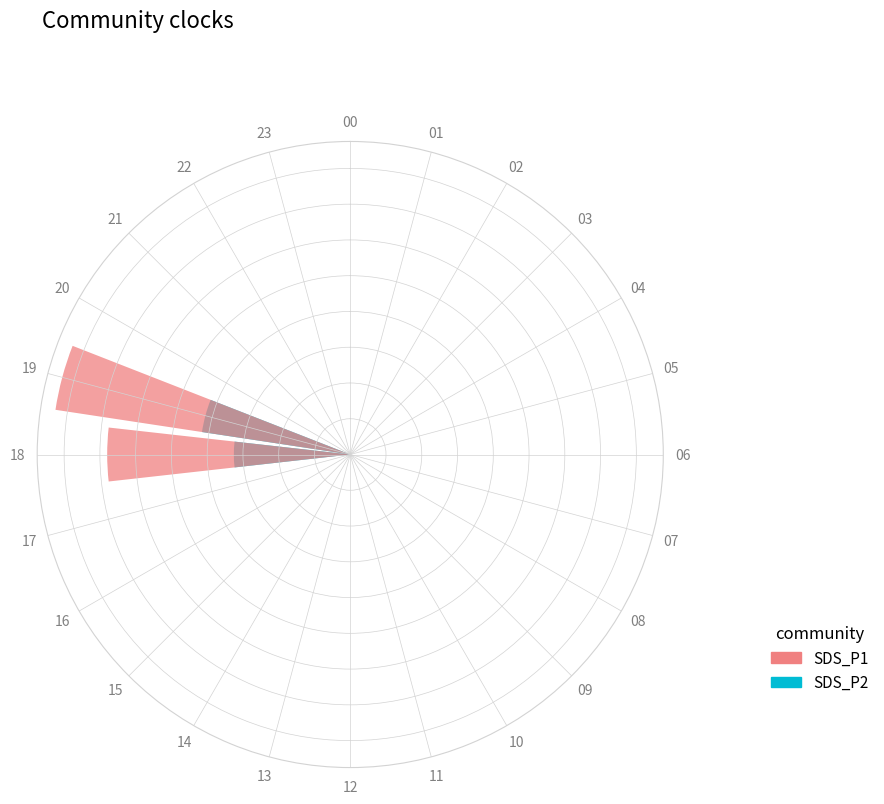

What is the difference between the maximum and second lowest values in the SDS_P1 series?

8.3